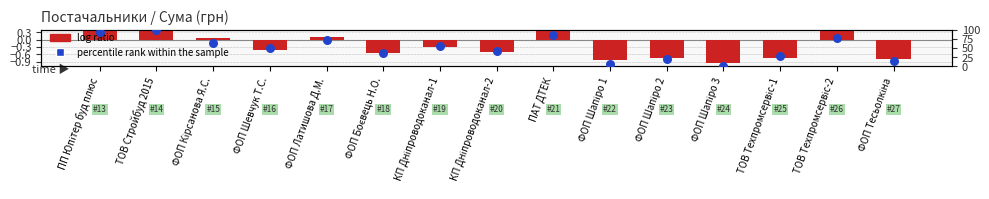

Which series reaches the minimum Y coordinate?

log ratio